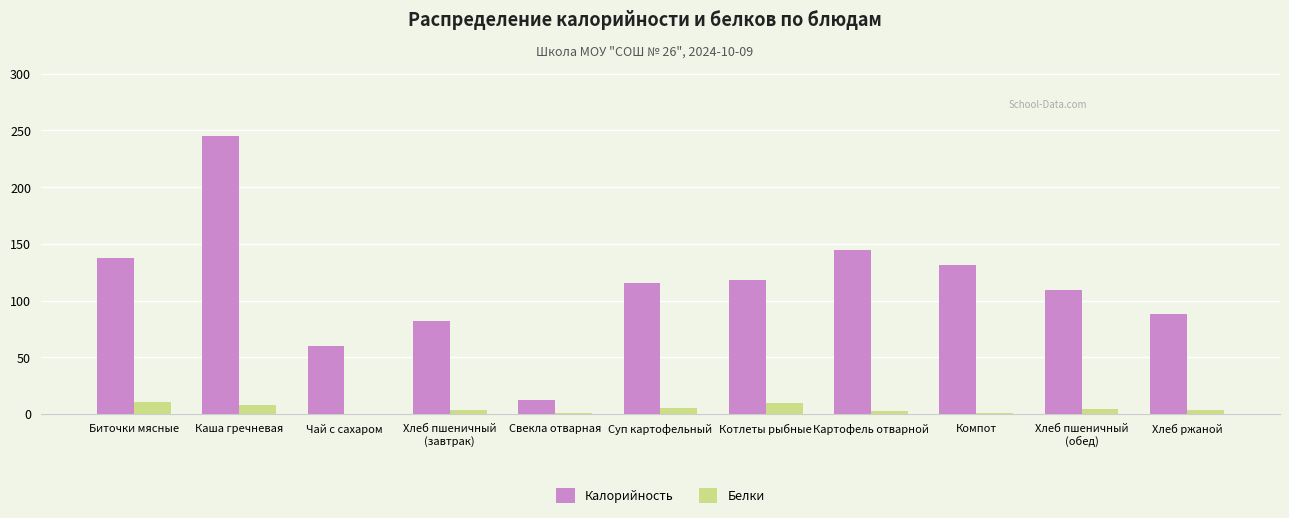

Is it true that Белки equals 4.2 at Хлеб пшеничный
(обед)?

True